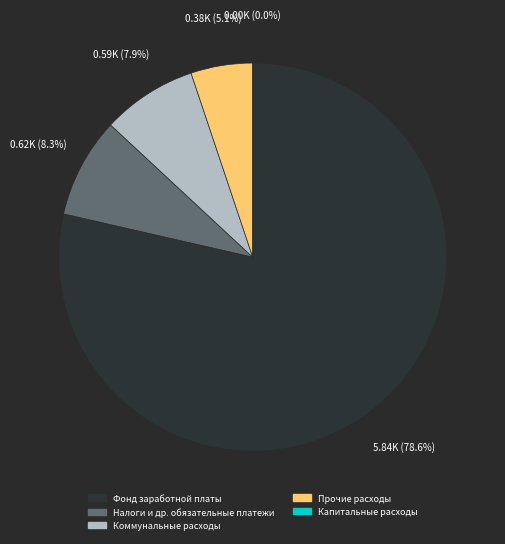

The Капитальные расходы slice represents 0% of the pie. True or false?

True